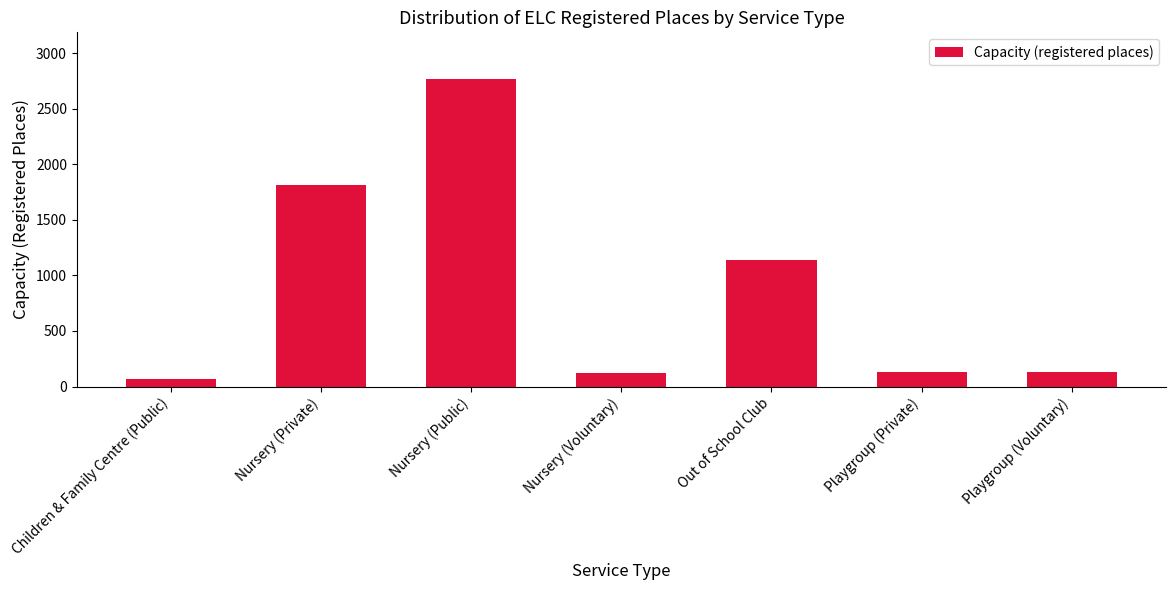

True or false: the data shows 130 at Playgroup (Private).

True